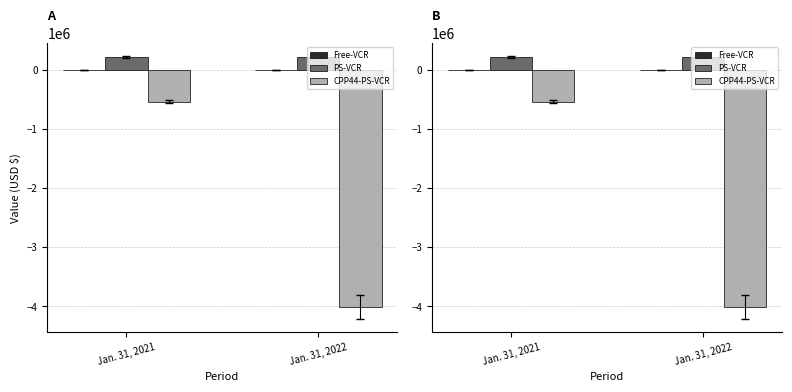

Is it true that Common Stock equals 352 at Jan. 31, 2021?

True